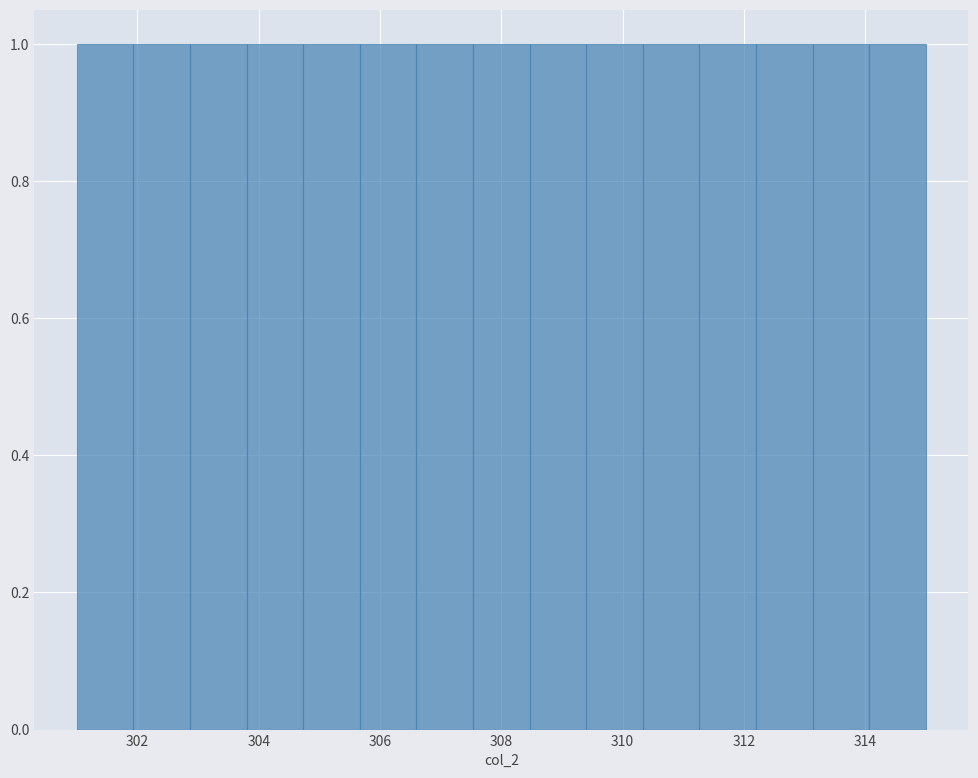

Reading left to right, transcribe this chart: for each bar, give the range it covers on the x-axis and its height. Neither the bar edges nor the heights are printed on the chart, so give them approximately, as read against the axes.

301.0 to 302.0: 1
302.0 to 302.8: 1
302.8 to 303.8: 1
303.8 to 304.8: 1
304.8 to 305.6: 1
305.6 to 306.6: 1
306.6 to 307.6: 1
307.6 to 308.4: 1
308.4 to 309.4: 1
309.4 to 310.4: 1
310.4 to 311.2: 1
311.2 to 312.2: 1
312.2 to 313.2: 1
313.2 to 314.0: 1
314.0 to 315.0: 1